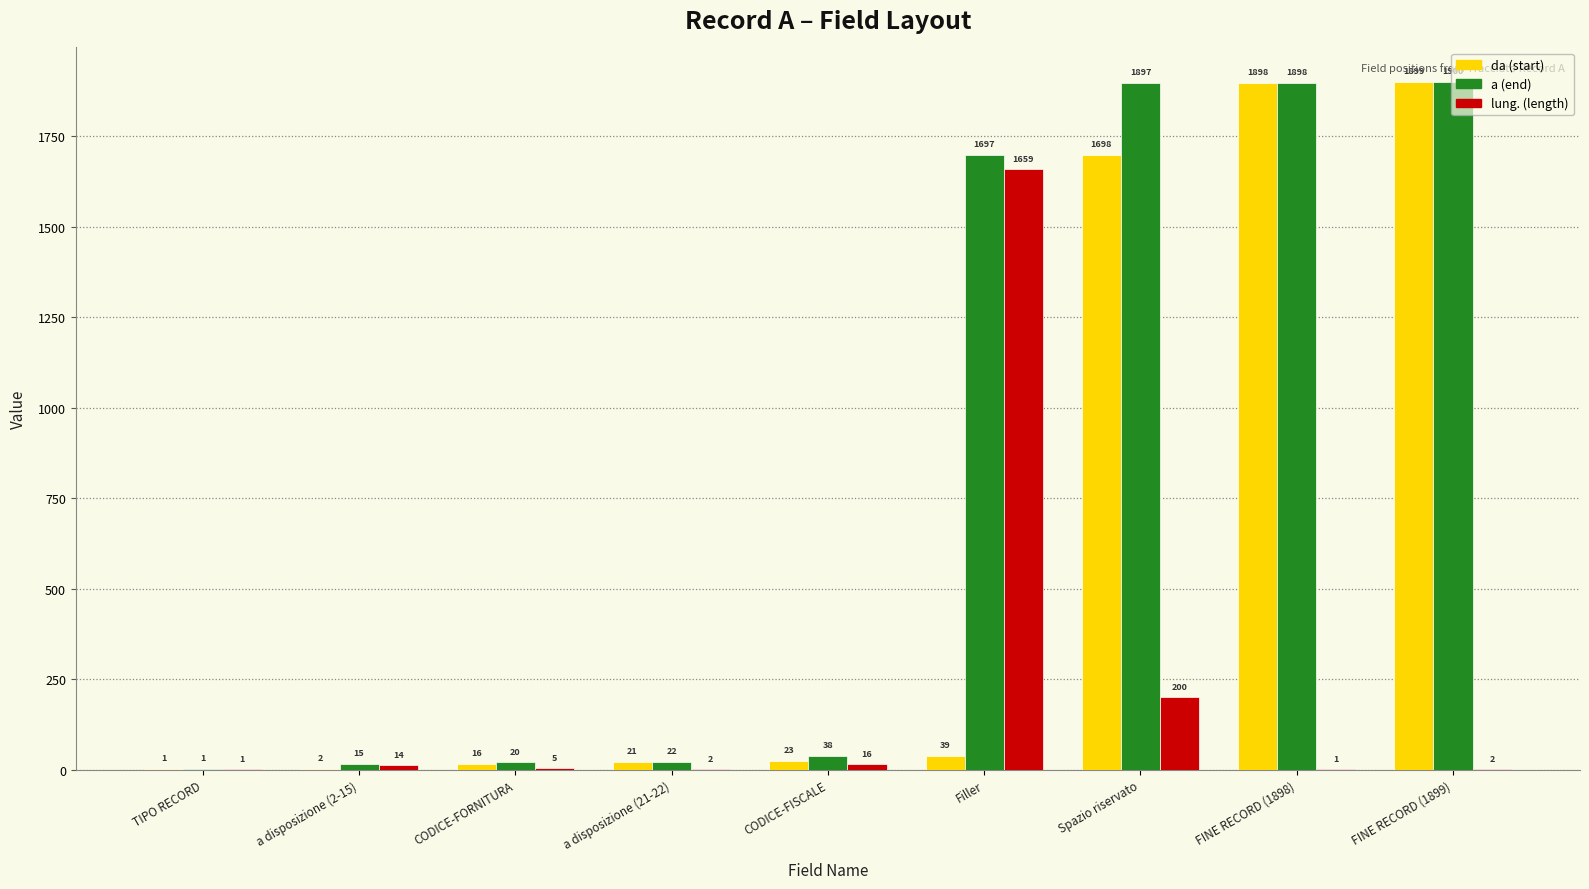

What is the highest value of the da (start) series?

1899